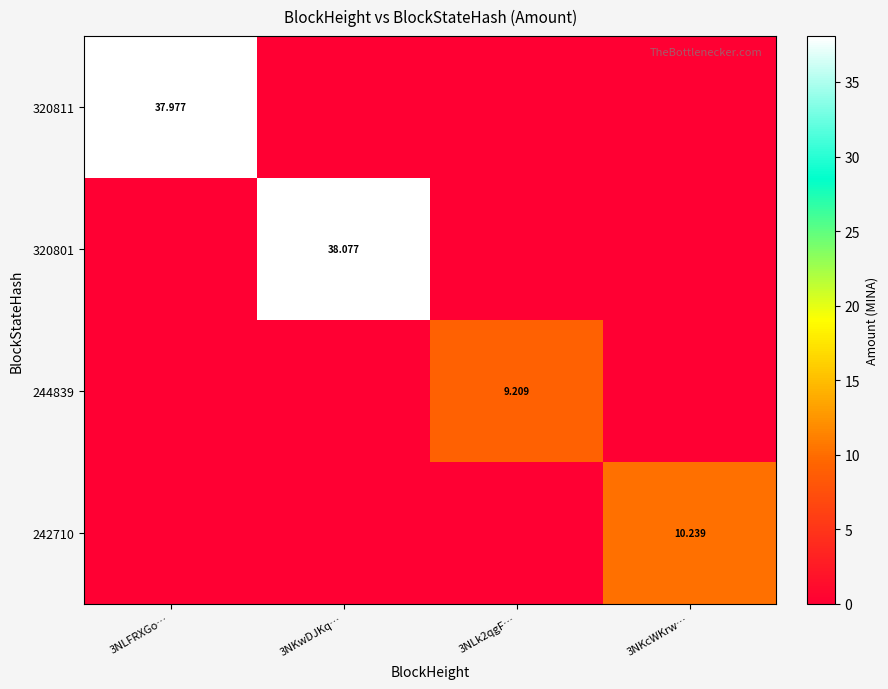

Which label corresponds to the largest value in the chart?

3NKwDJKq…